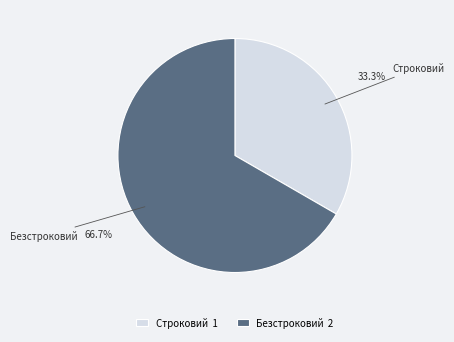

How many slices are in this pie chart?

2